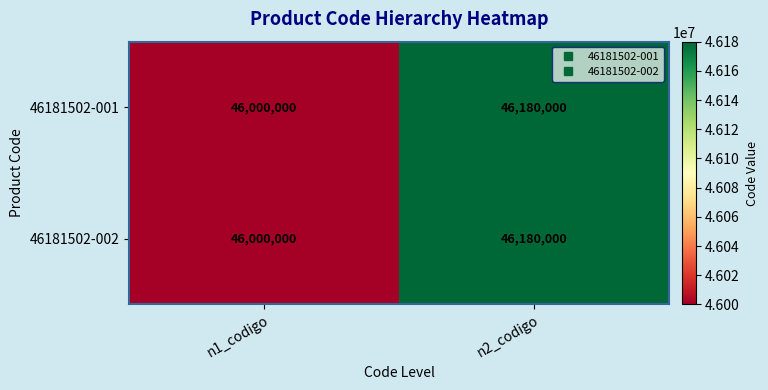

What is the total value across all series at n2_codigo?

92360000